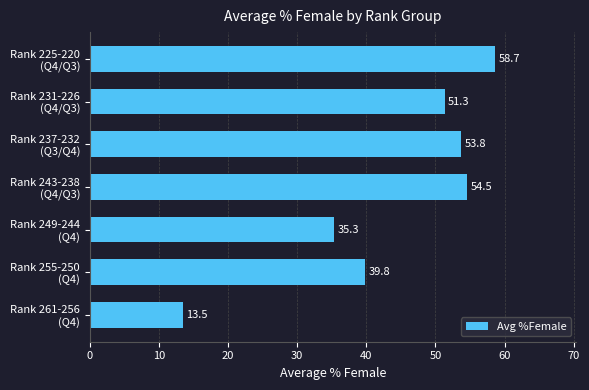

What is the smallest value displayed?

13.5